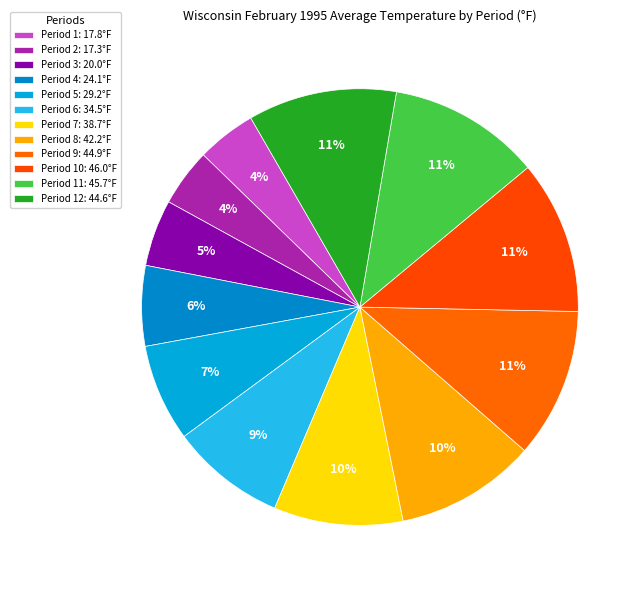

Which slice is the largest?

Period 10